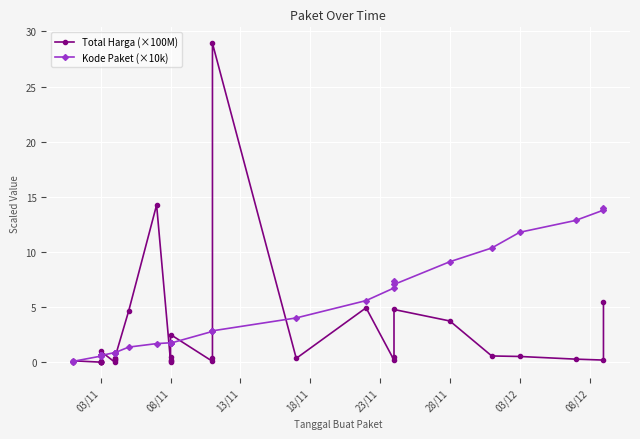

True or false: Kode Paket (×10k) has more than 1 points higher than both neighbors.

True